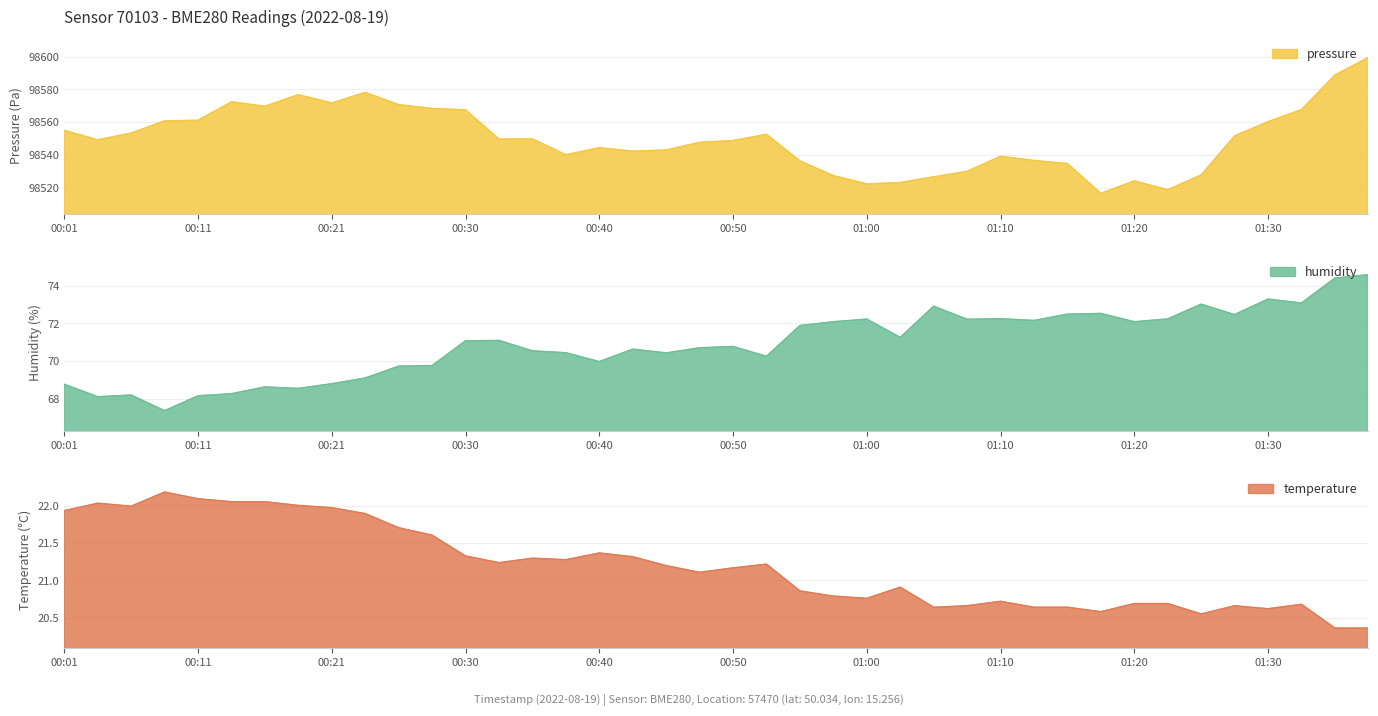

Does the chart display data point markers on the line(s)?

No